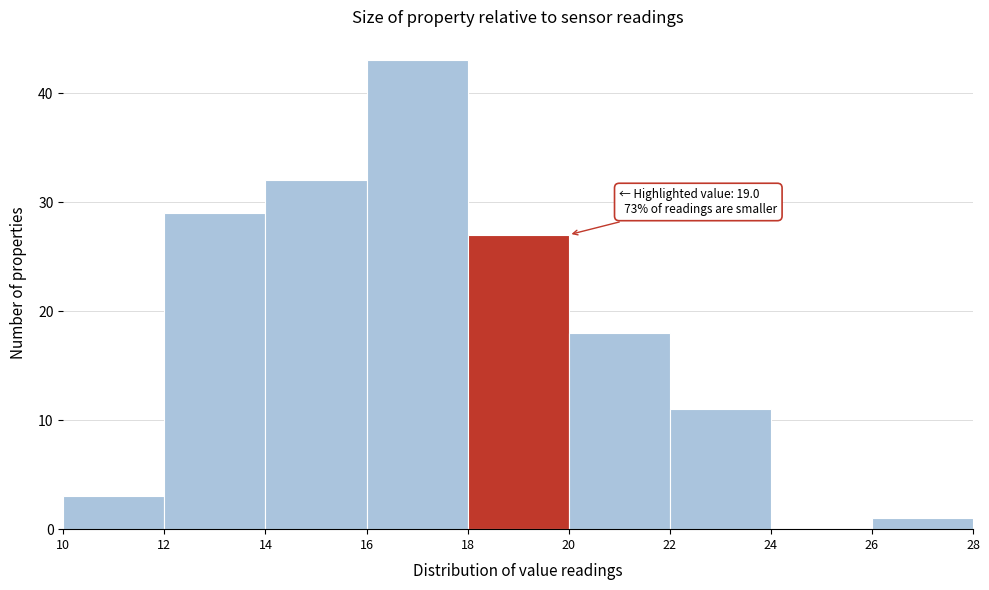

Which range on the x-axis has the tallest bar?

16 to 18